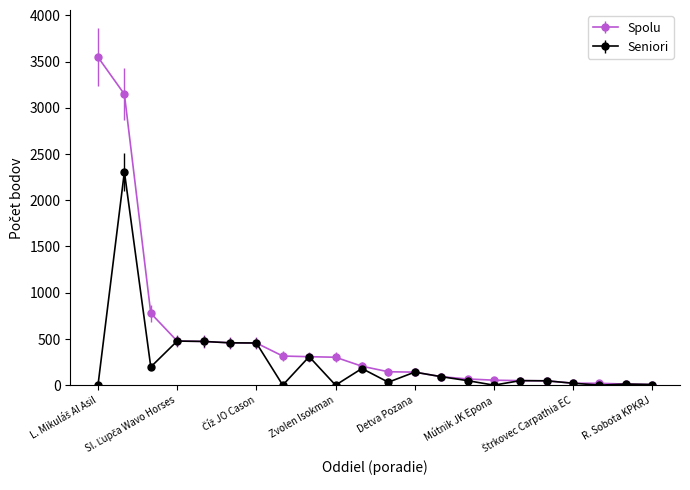

Which series has the widest spread of values?

Spolu